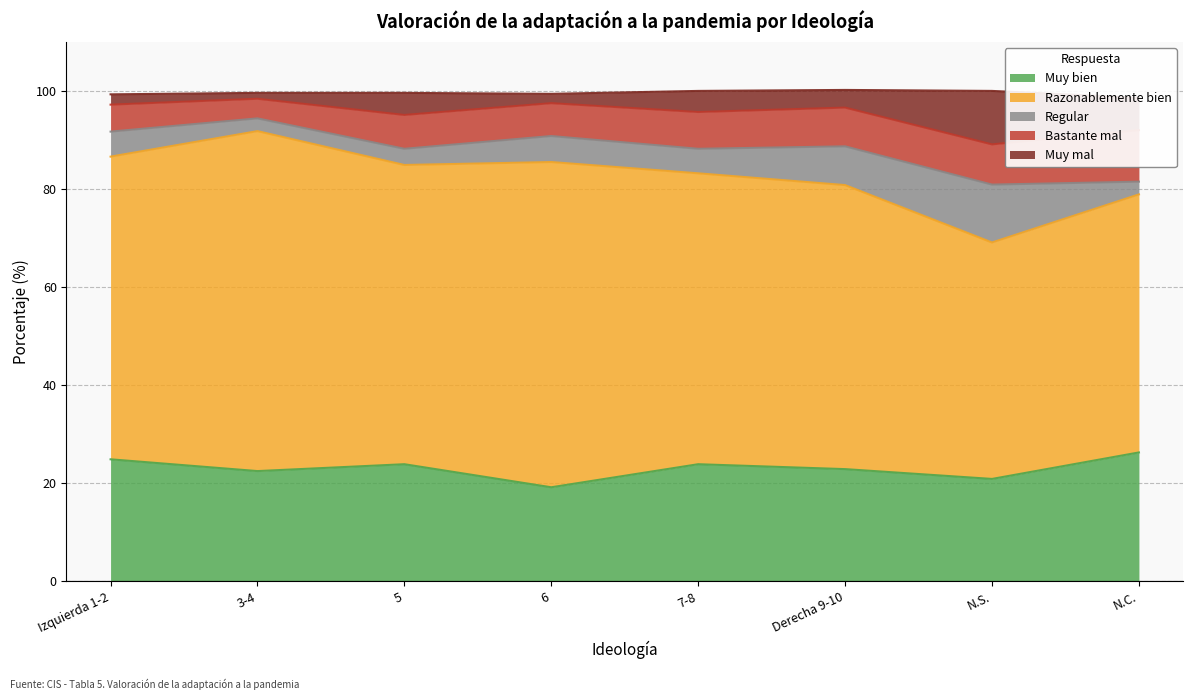

What is the label of the 8th point from the right?

Izquierda 1-2